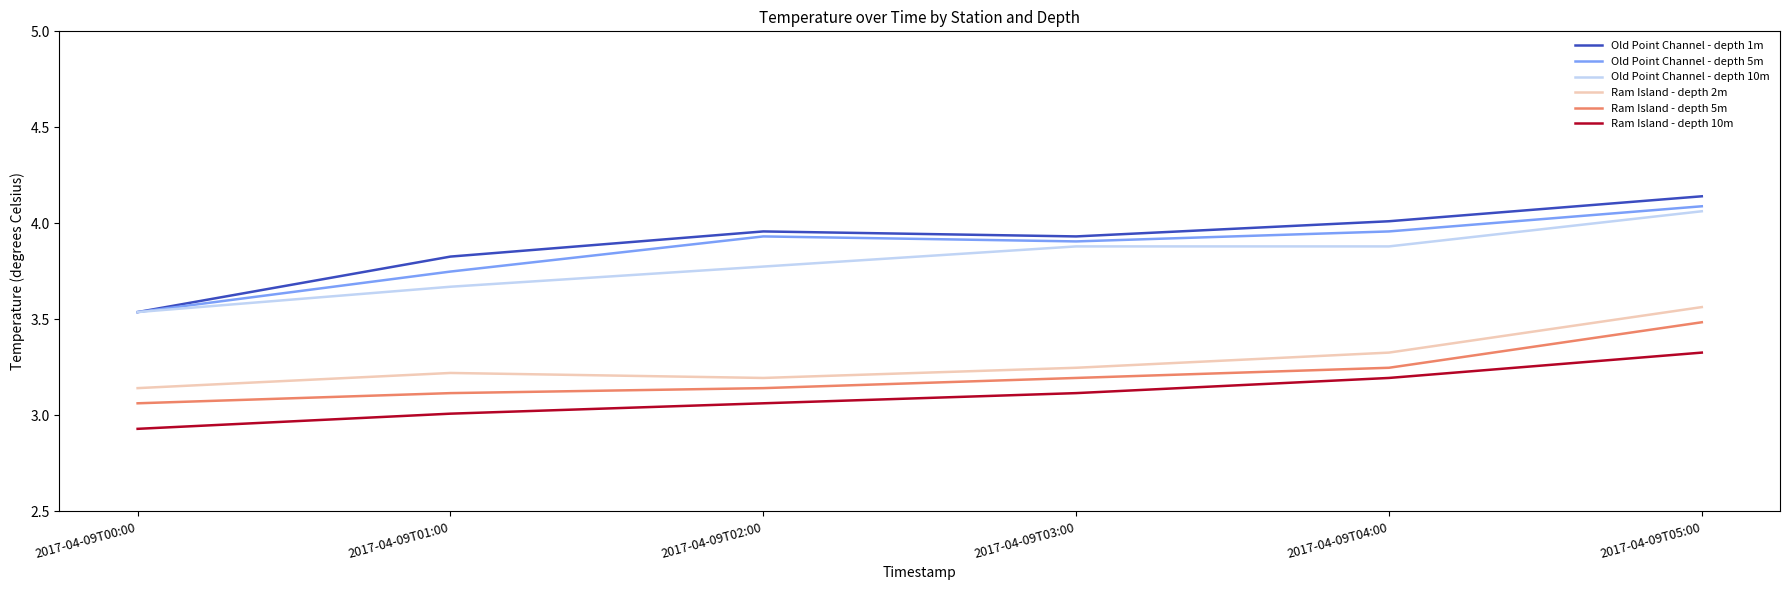

What is the difference between the highest and lowest values at 2017-04-09T04:00?

0.8